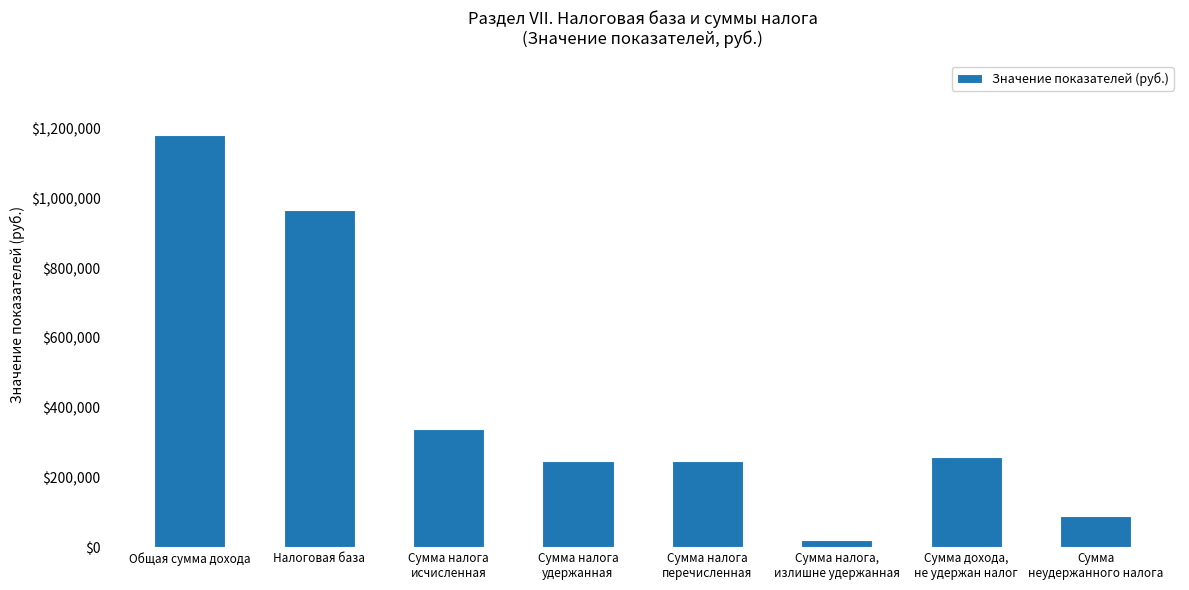

What is the value of the 2nd bar from the left?

965210